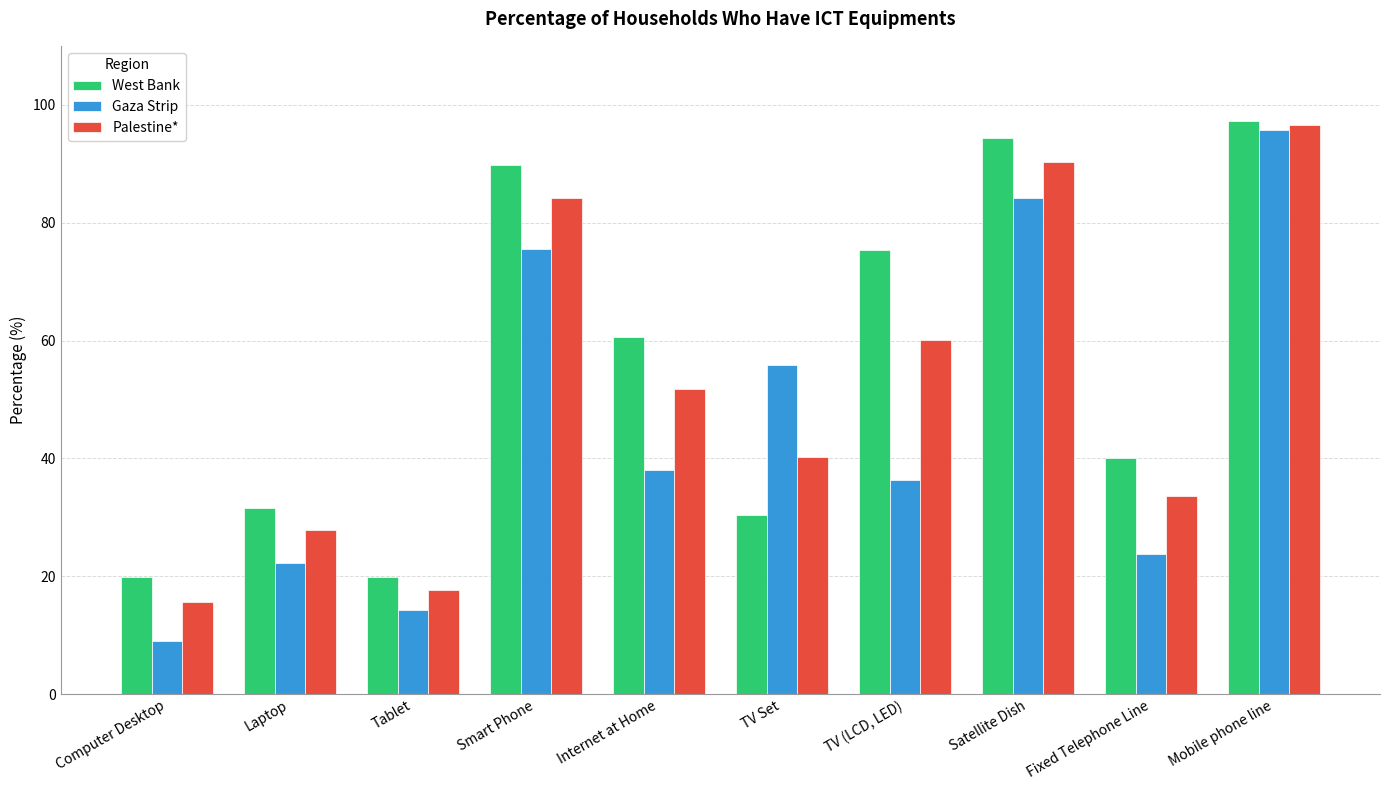

List the labels in order of Gaza Strip value, smallest first.

Computer Desktop, Tablet, Laptop, Fixed Telephone Line, TV (LCD, LED), Internet at Home, TV Set, Smart Phone, Satellite Dish, Mobile phone line